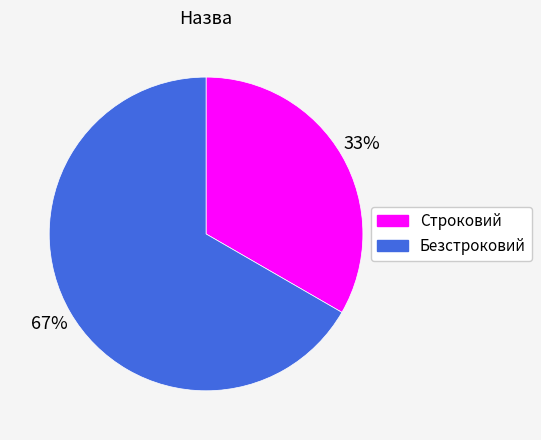

Between Строковий and Безстроковий, which is larger?

Безстроковий